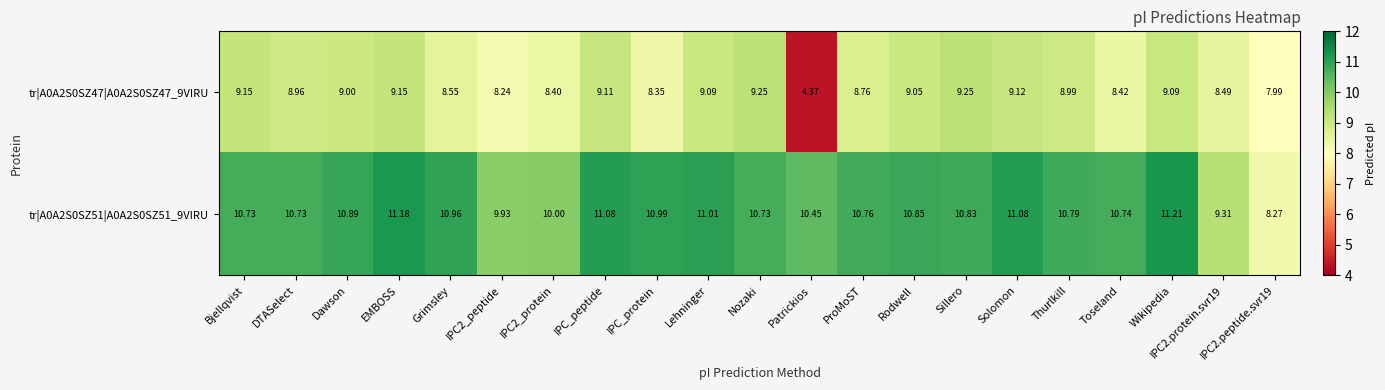

Is the value of tr|A0A2S0SZ47|A0A2S0SZ47_9VIRU at IPC_peptide greater than the value of tr|A0A2S0SZ51|A0A2S0SZ51_9VIRU at ProMoST?

No